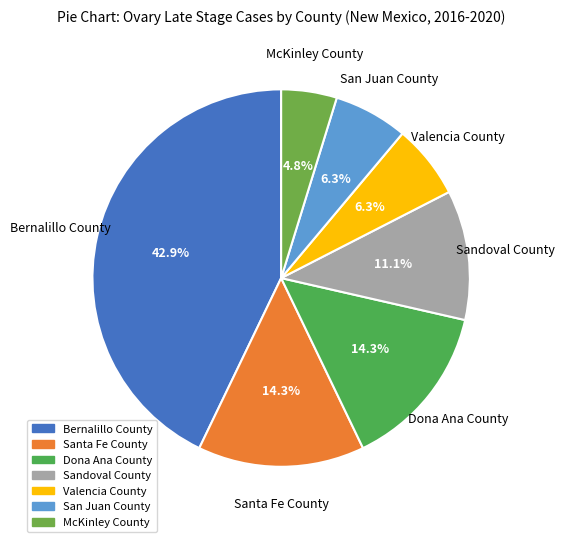

Is there a majority slice in this chart?

No